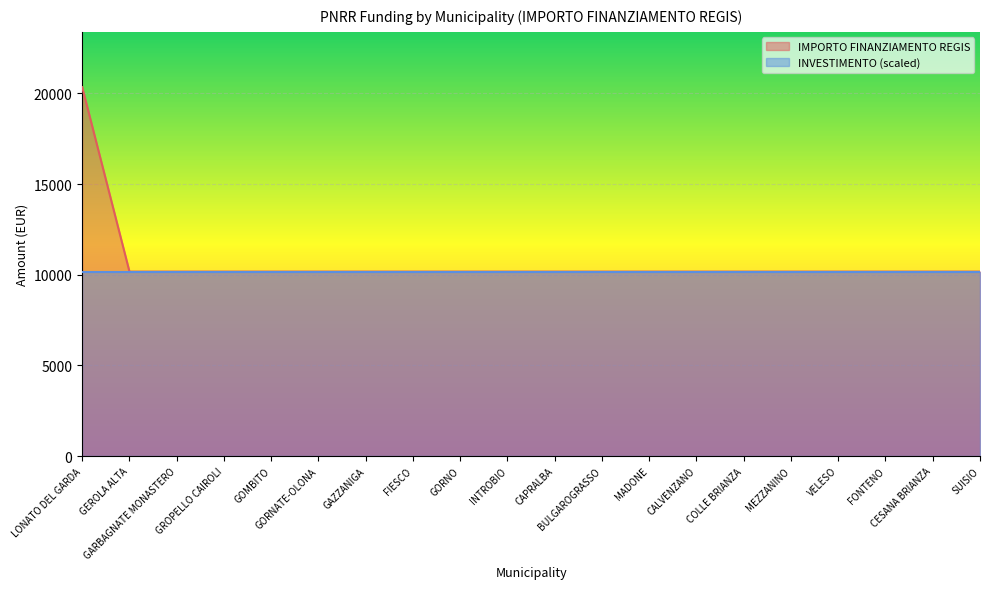

Reading left to right, list all the values displayed in this chart.

20344	10172	10172	10172	10172	10172	10172	10172	10172	10172	10172	10172	10172	10172	10172	10172	10172	10172	10172	10172